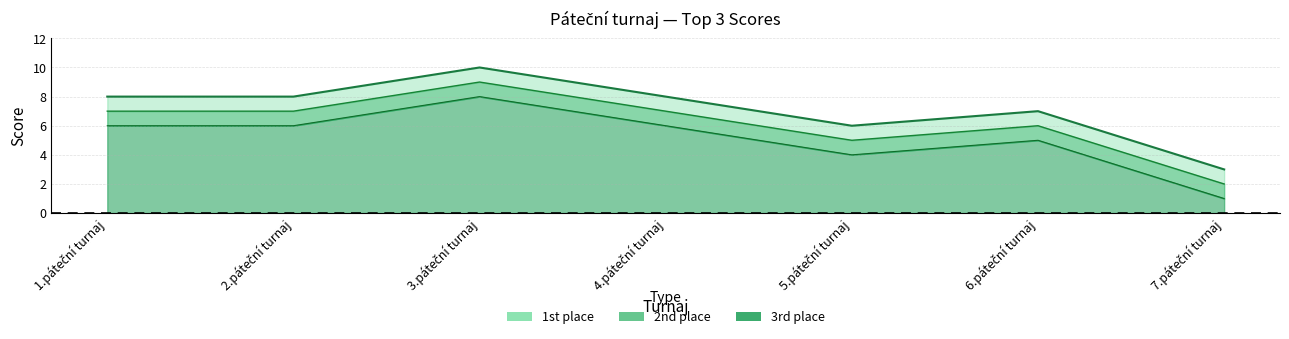

Where is 3rd place nearest to the value 4?

5.páteční turnaj